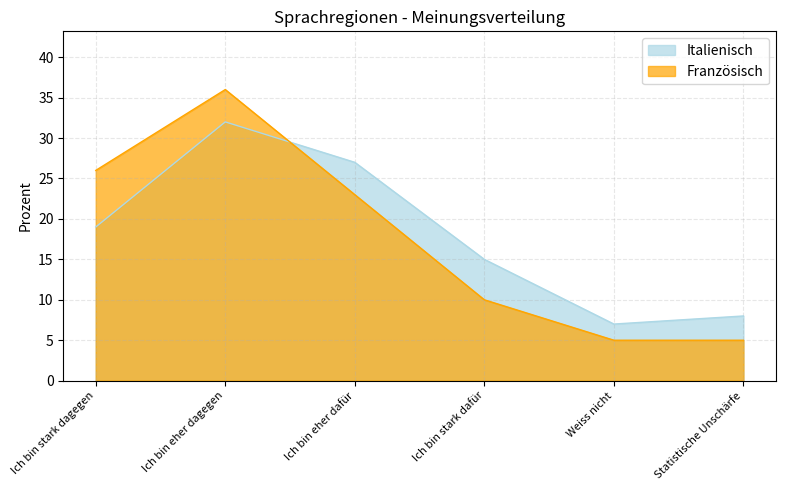

How many times do Französisch and Italienisch cross each other?

1